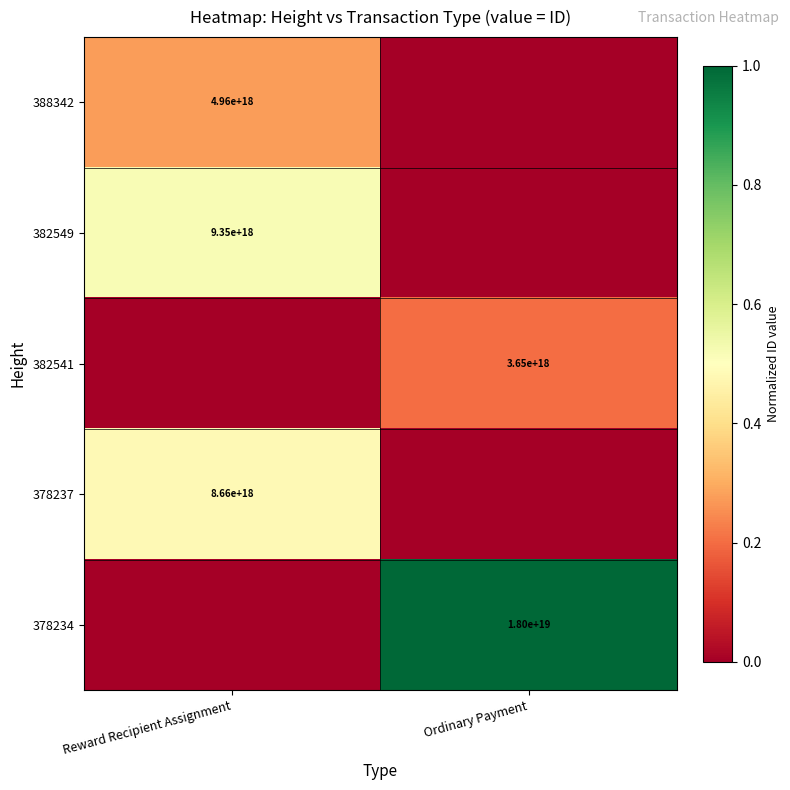

At which category is the sum across all series the highest?

Reward Recipient Assignment